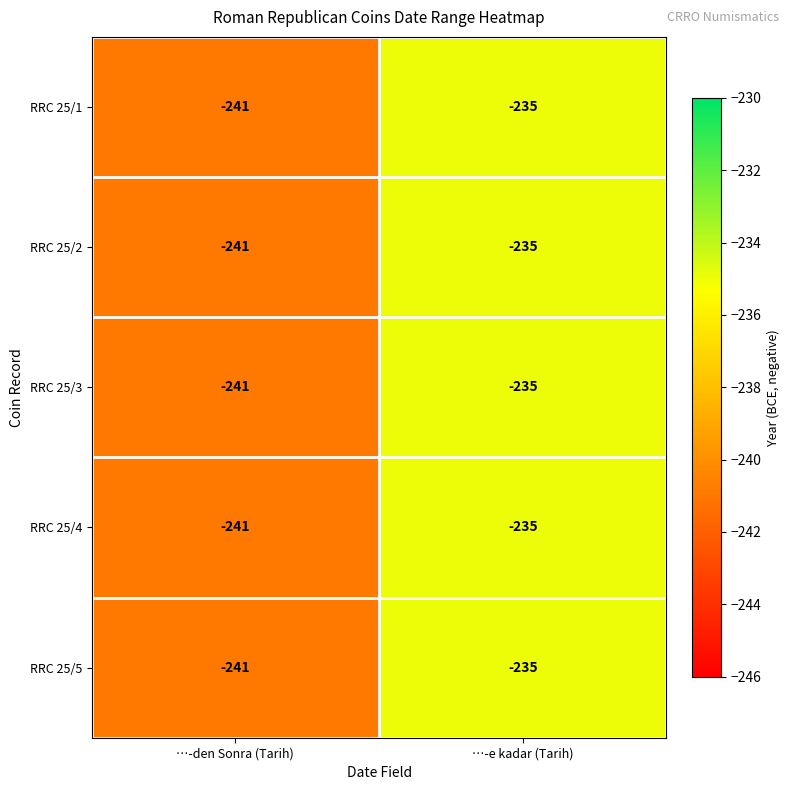

At which category is the sum across all series the highest?

…-e kadar (Tarih)